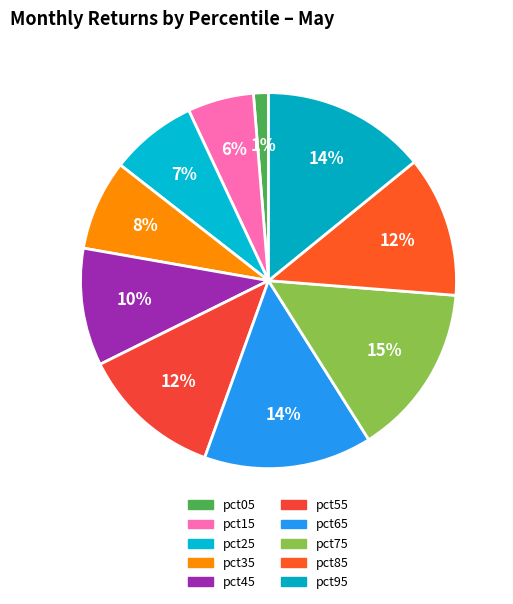

To the nearest percent, what portion does pct75 represent?

15%